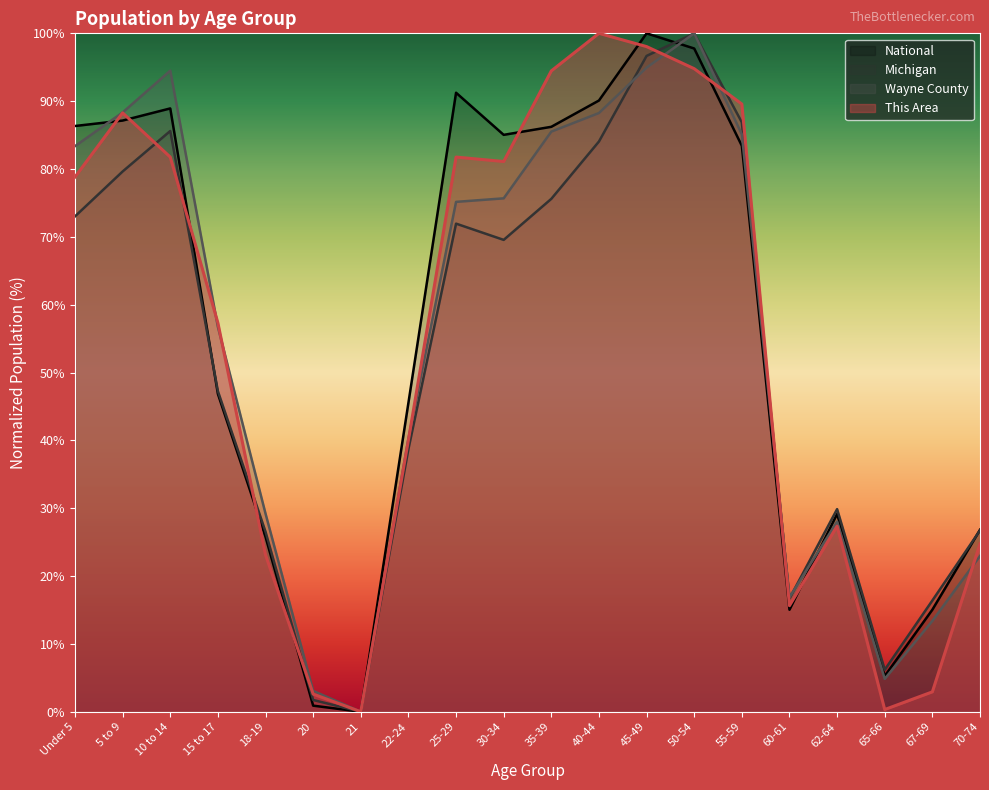

How many lines are shown in the chart?

4